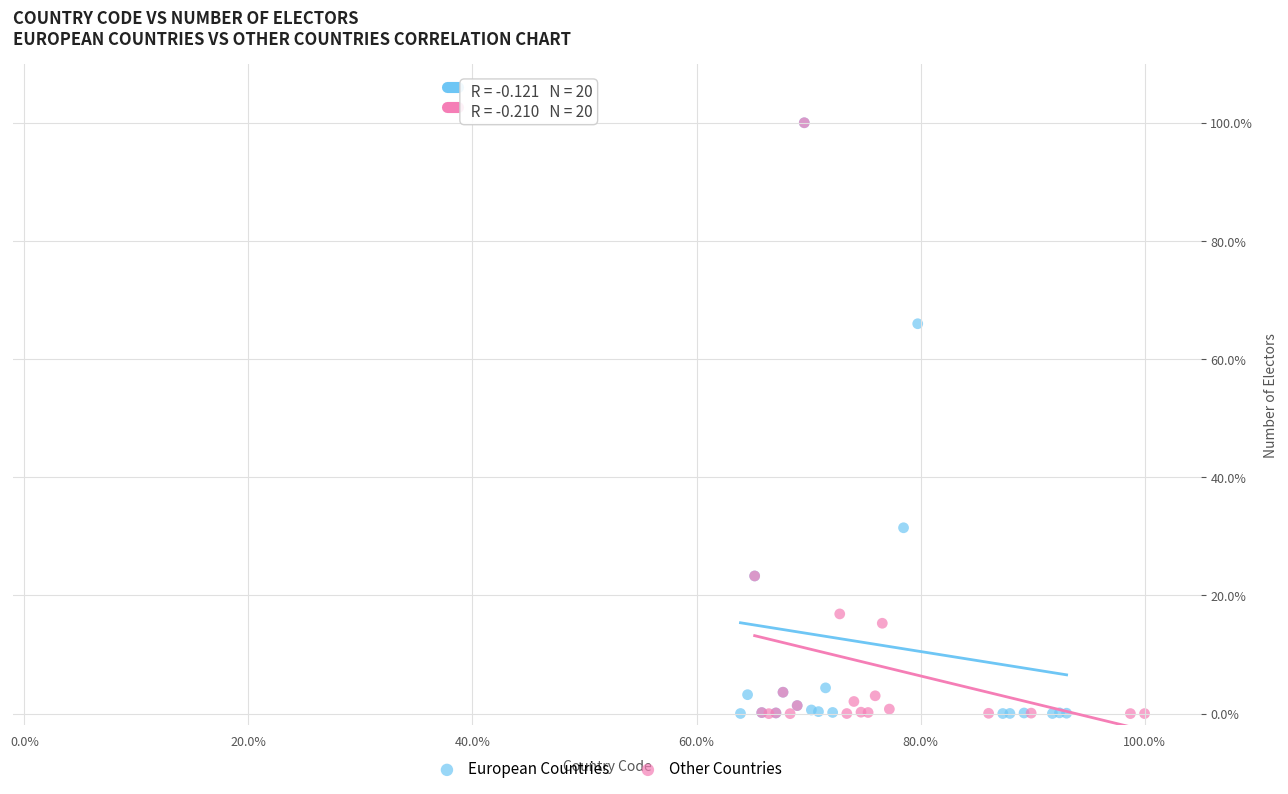

What are all the series names shown in the legend?

European Countries, Other Countries